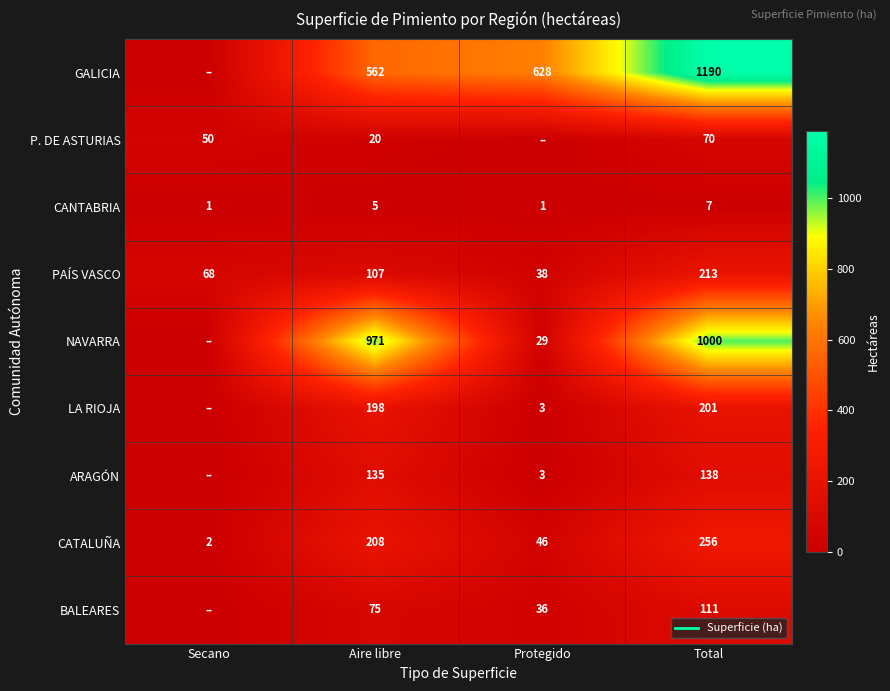

Which category has the highest value across all series?

Total